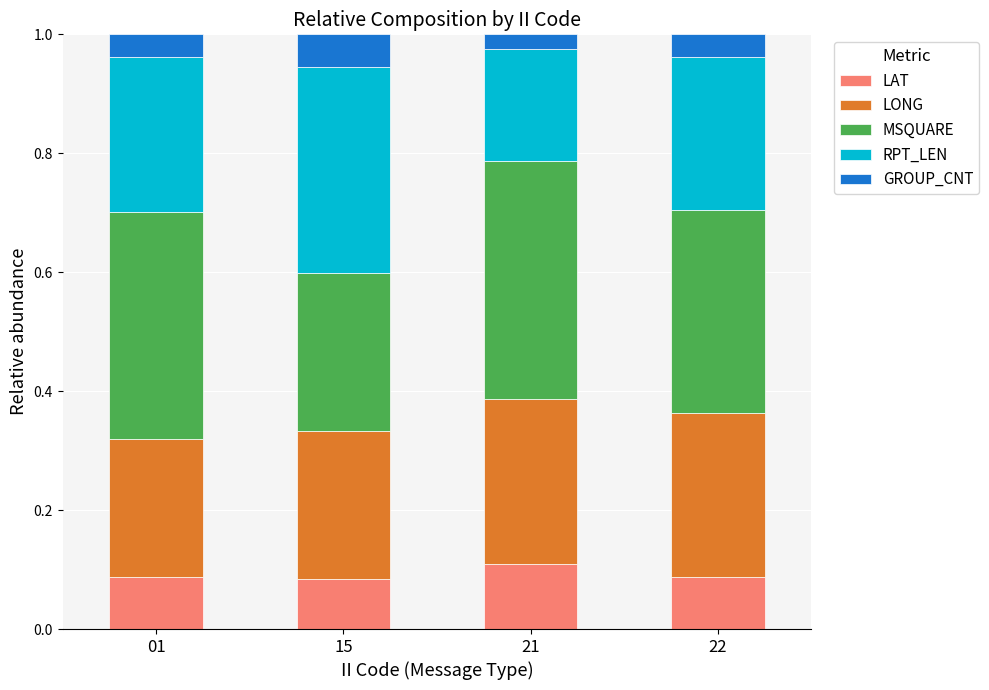

What are all the series names shown in the legend?

LAT, LONG, MSQUARE, RPT_LEN, GROUP_CNT